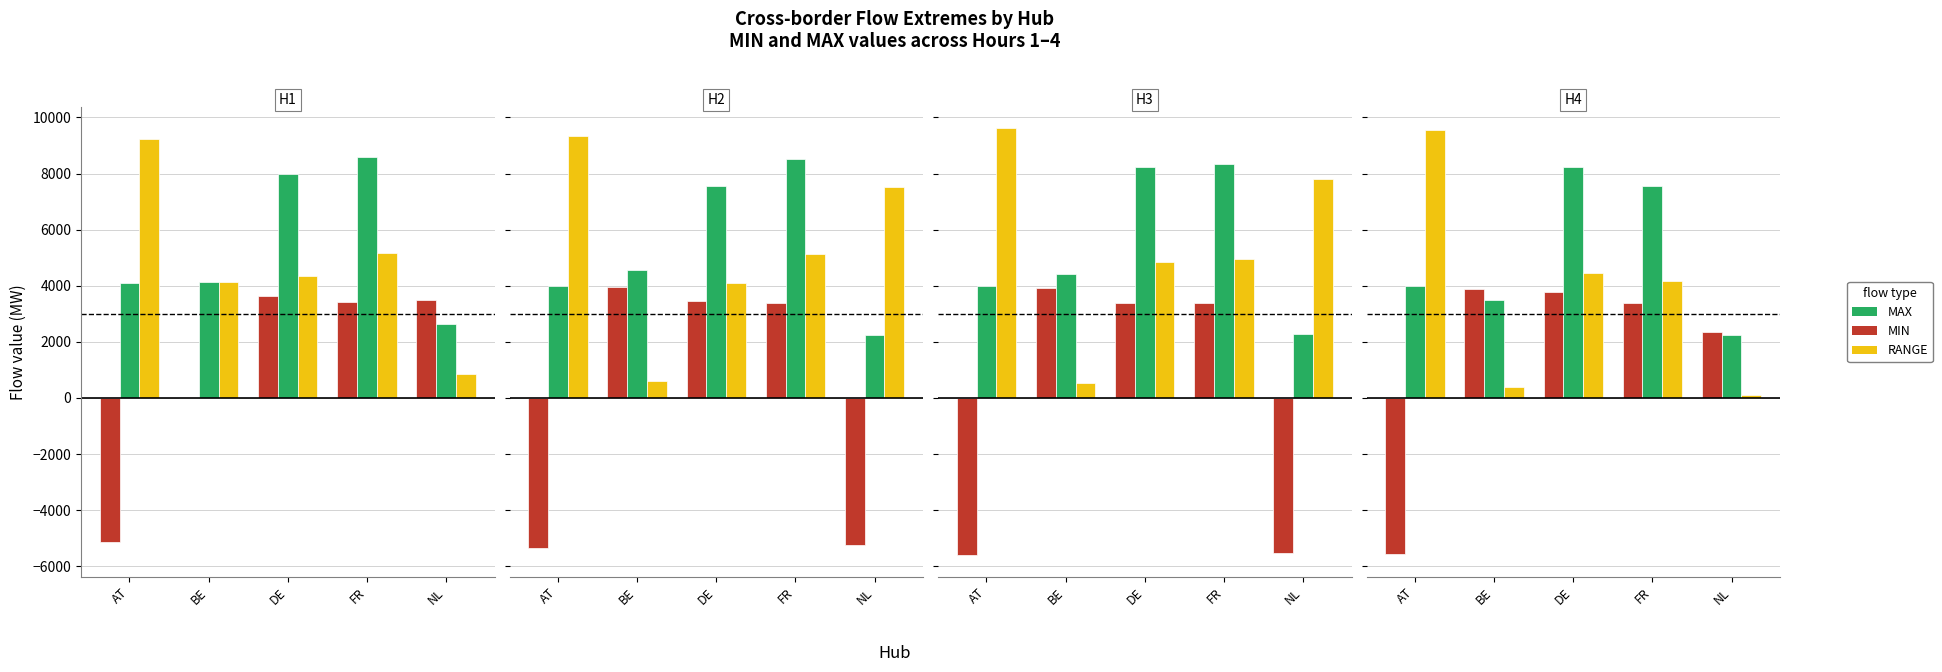

What is the sum of the MAX values at NL and DE?

10495